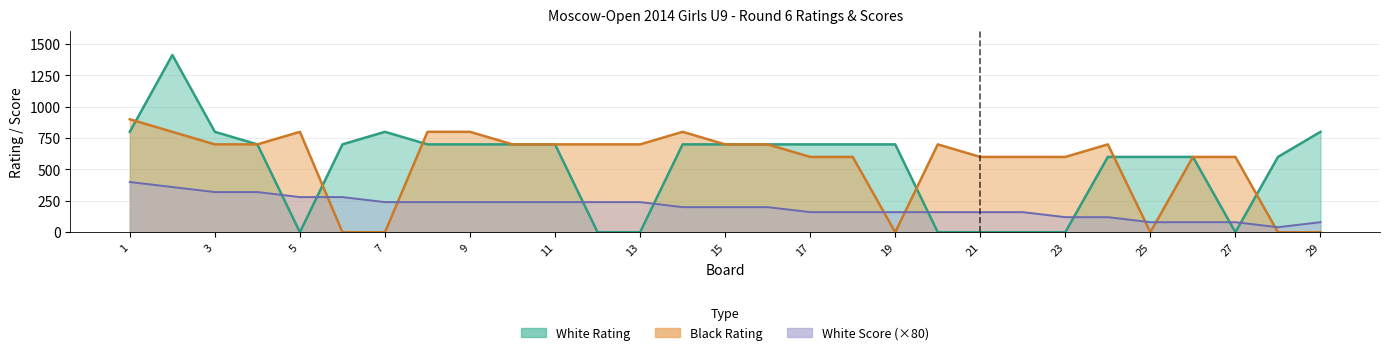

In Black Rating, how many points are lower than both neighbors (excluding endpoints)?

2